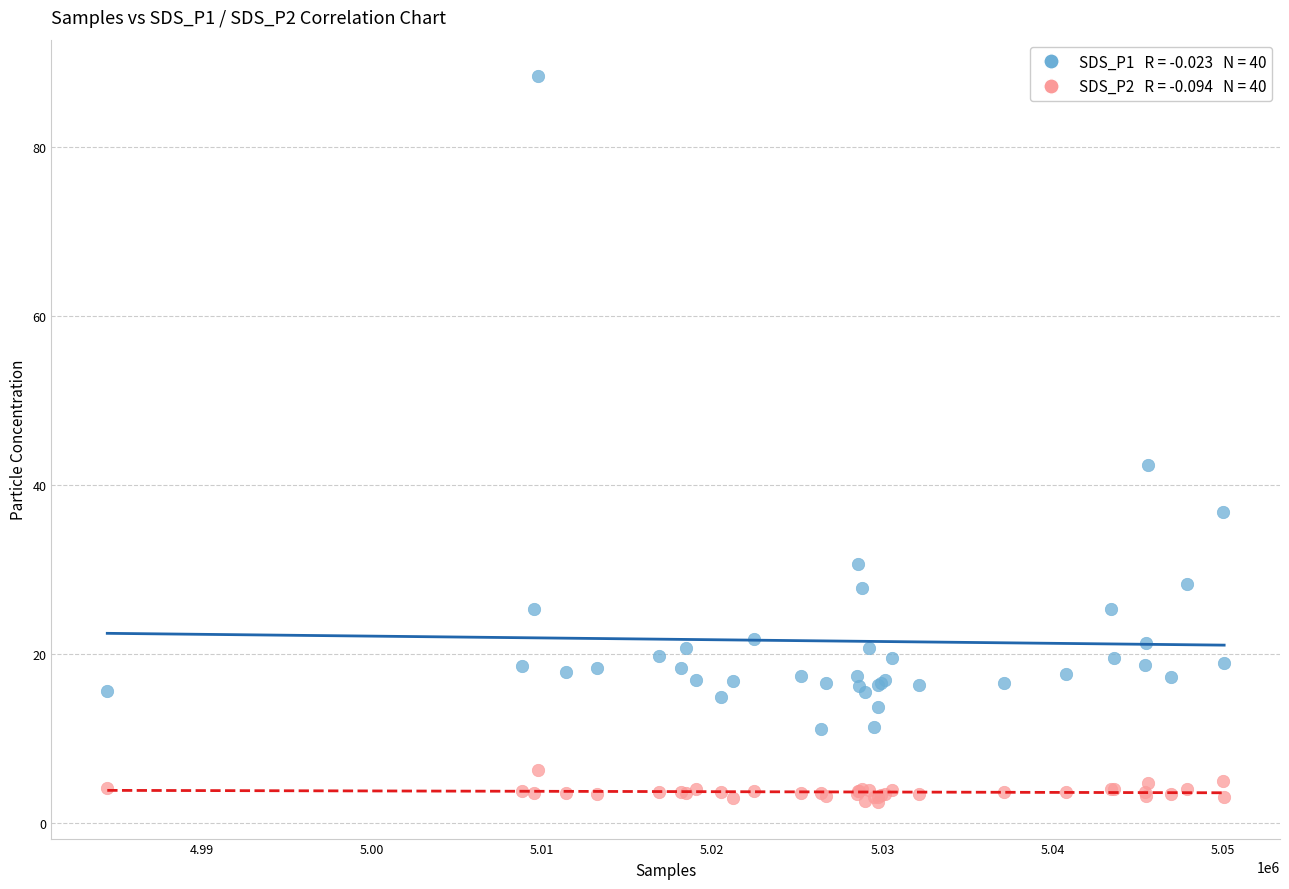

Across all series, what Y value is closest to 45?

42.3